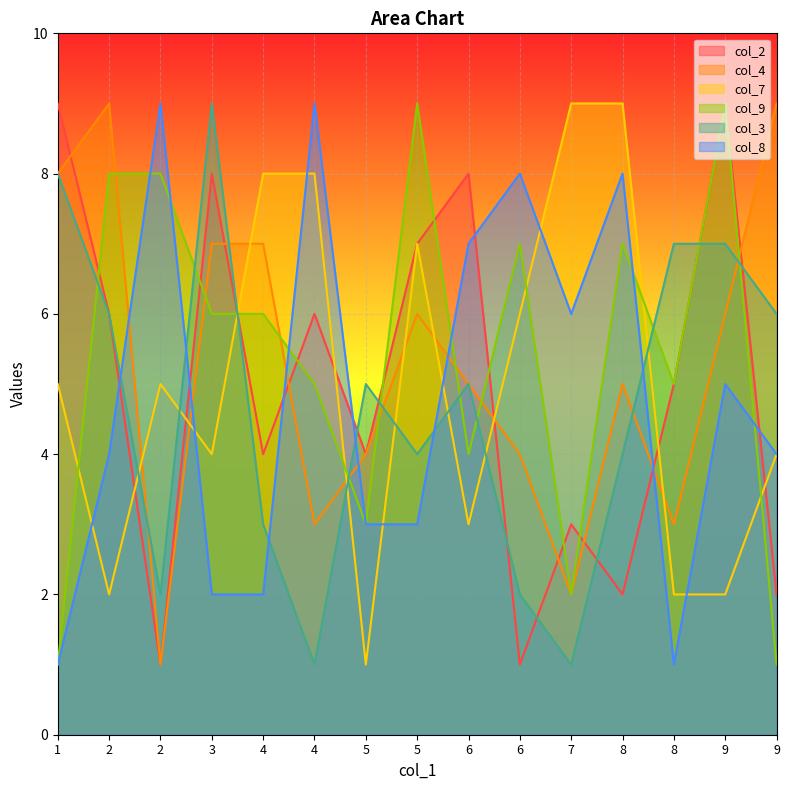

In col_9, how many points are lower than both neighbors (excluding endpoints)?

4